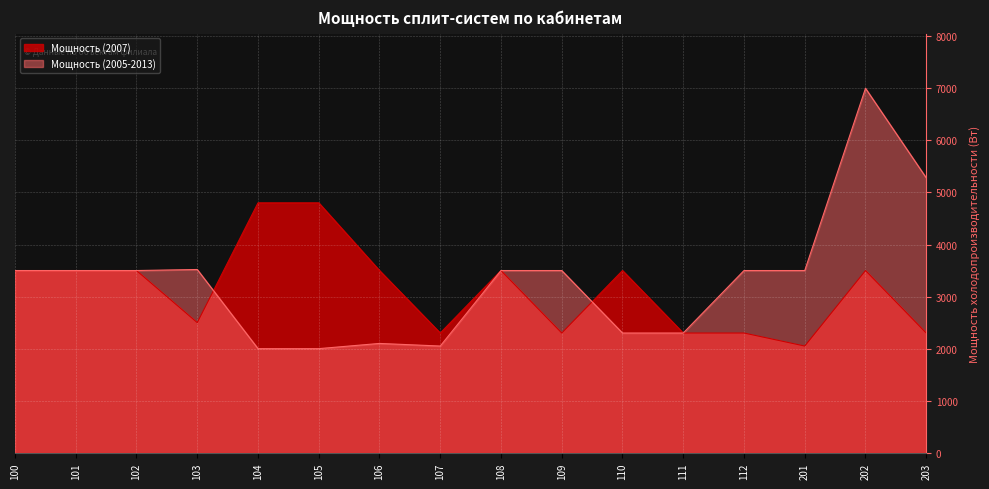

Rank the categories by Мощность (2007) value from lowest to highest.

201, 107, 109, 111, 112, 203, 103, 100, 101, 102, 106, 108, 110, 202, 104, 105